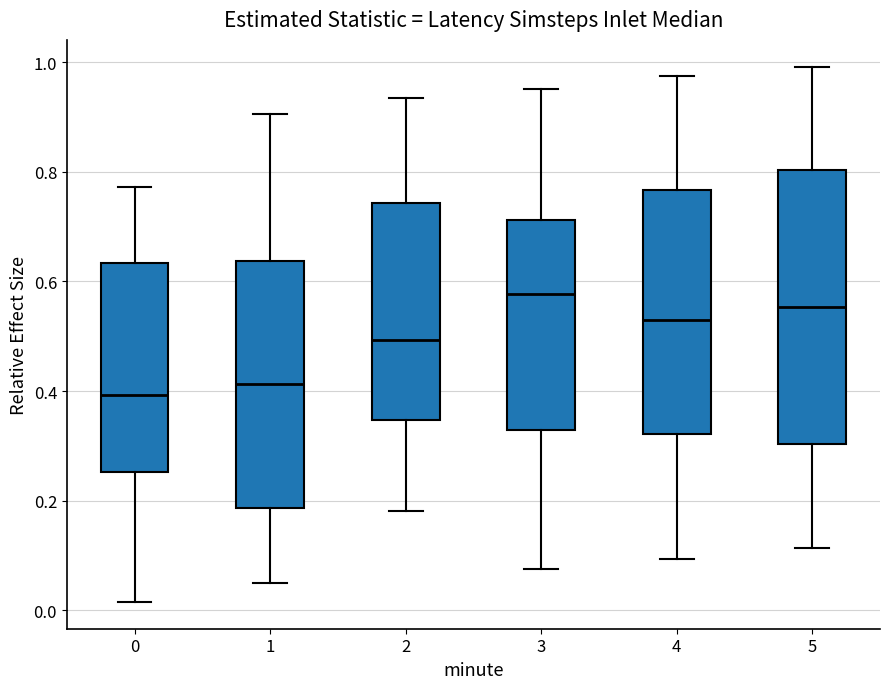

Reading left to right, transcribe this box plot: for each box, give where its median line is, the range the box spans, and where its two whiskers end, as read against the y-axis. The values are not printed on the chart, so give them approximately, as read against the axis.

0: median 0.40, box 0.26 to 0.64, whiskers 0.02 to 0.78
1: median 0.42, box 0.18 to 0.64, whiskers 0.04 to 0.90
2: median 0.50, box 0.34 to 0.74, whiskers 0.18 to 0.94
3: median 0.58, box 0.32 to 0.72, whiskers 0.08 to 0.96
4: median 0.52, box 0.32 to 0.76, whiskers 0.10 to 0.98
5: median 0.56, box 0.30 to 0.80, whiskers 0.12 to 1.00